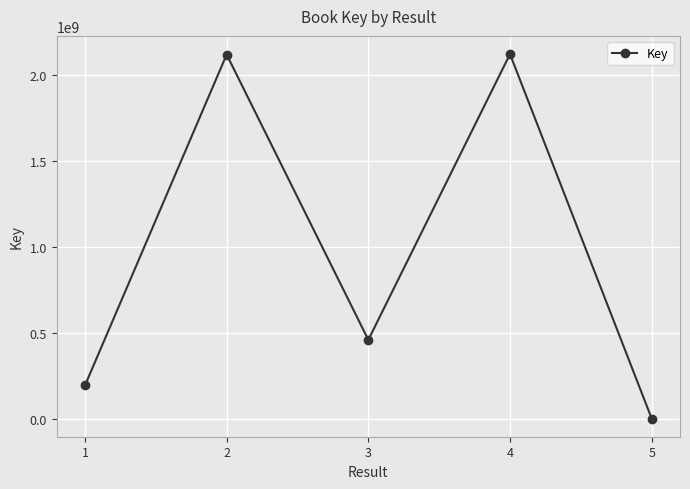

What is the sum of the values at 1 and 2?

2311365094